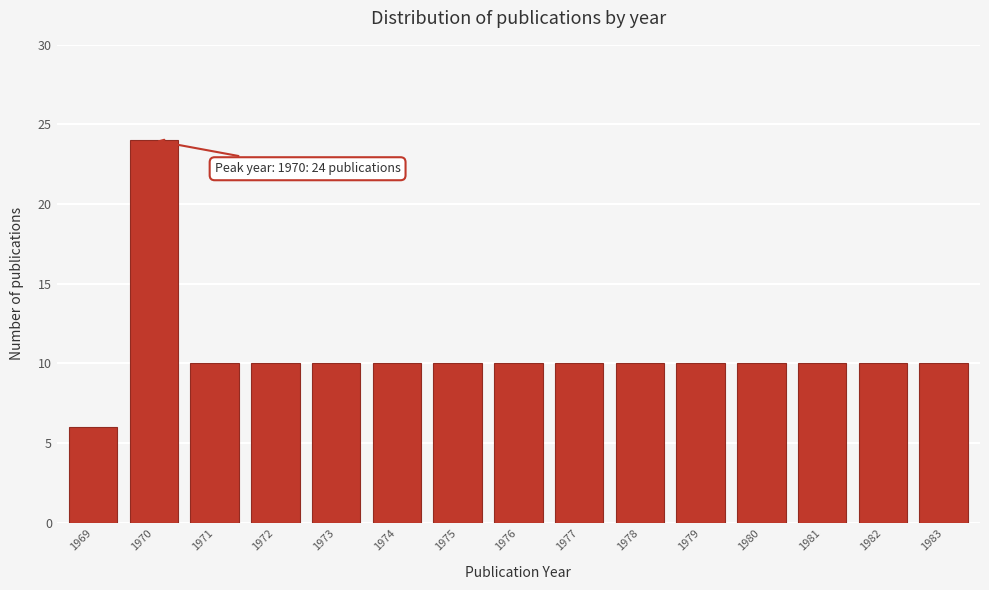

Reading left to right, what are all the values shown in this chart?

1969=6	1970=24	1971=10	1972=10	1973=10	1974=10	1975=10	1976=10	1977=10	1978=10	1979=10	1980=10	1981=10	1982=10	1983=10